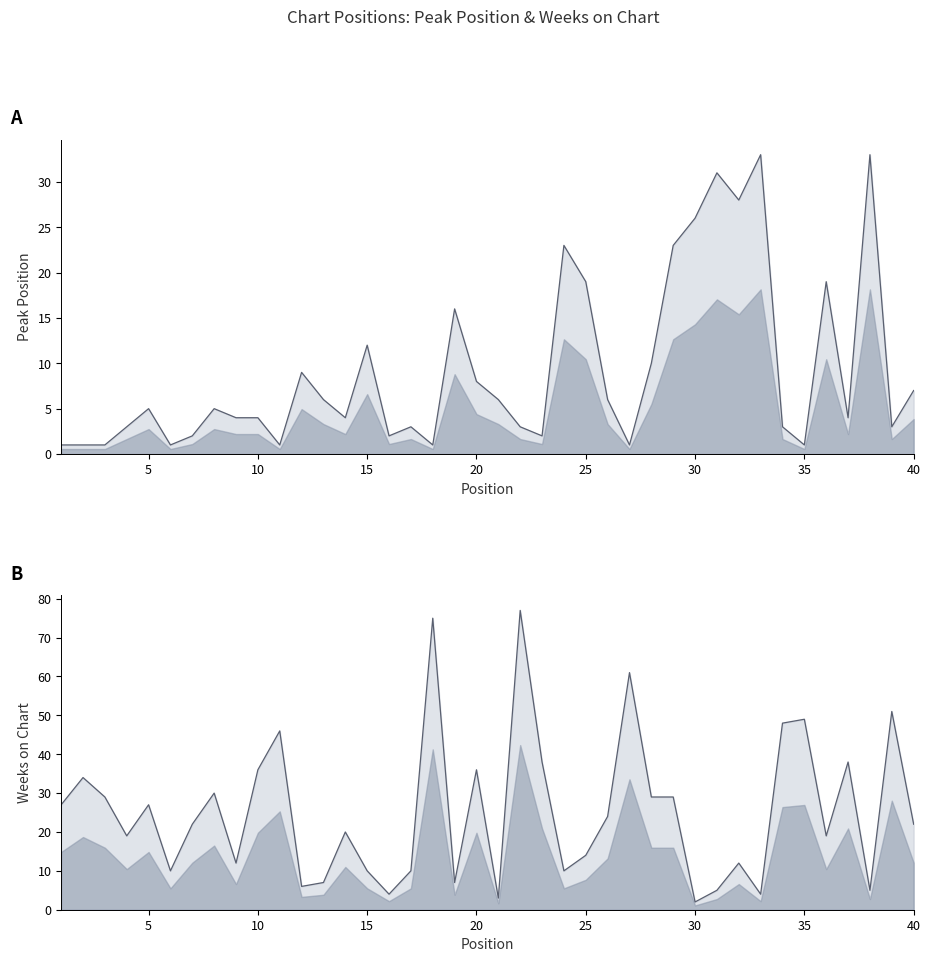

At which category does Weeks on Chart reach its first local valley?

4